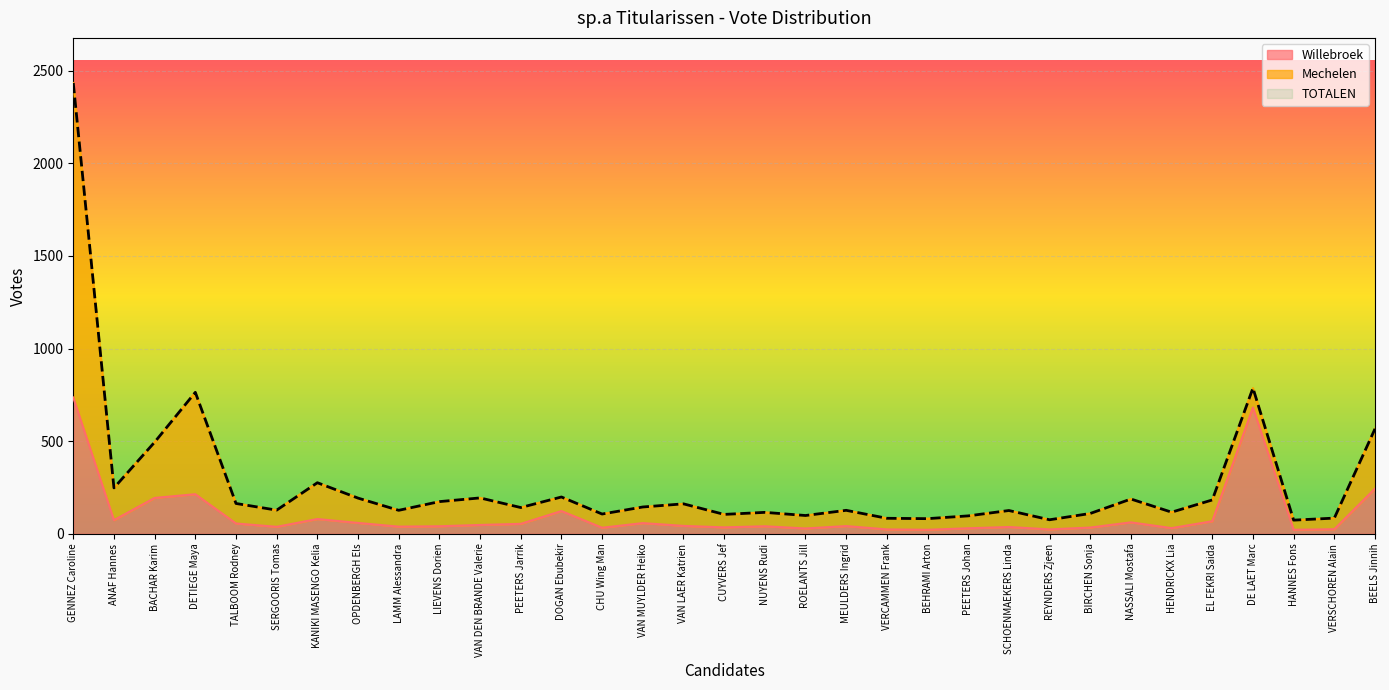

At which label does TOTALEN first exceed 142?

GENNEZ Caroline